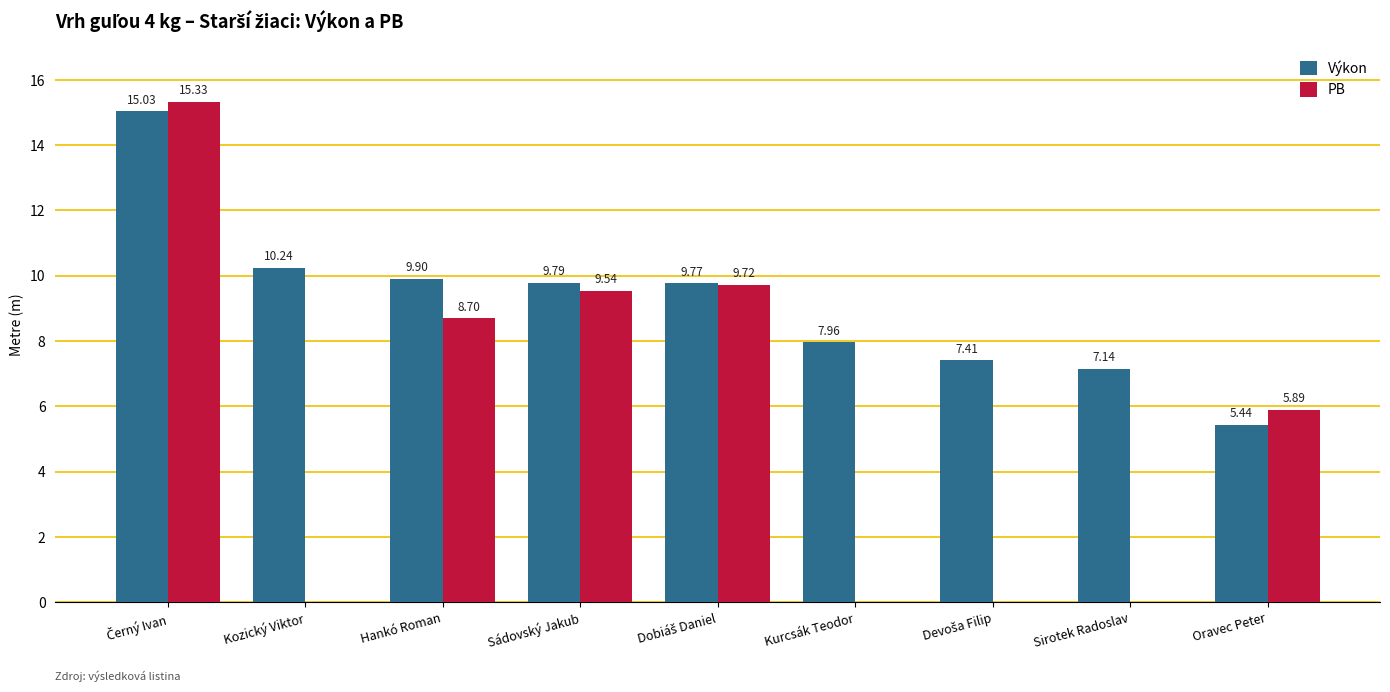

What is the sum of all PB values?

49.2